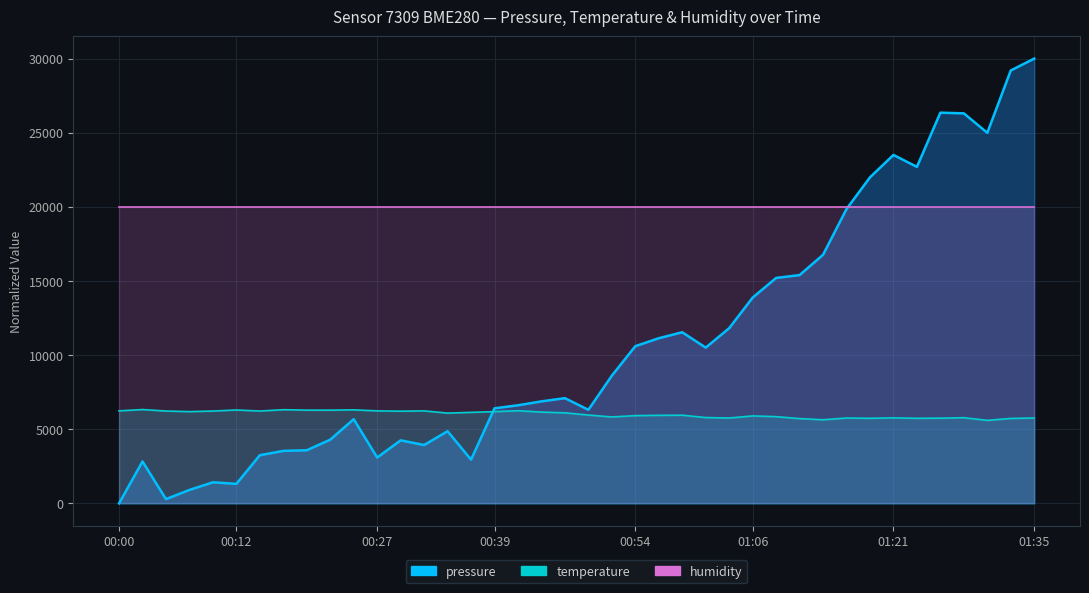

The value of temperature at 00:29 is 6220.0. True or false?

True